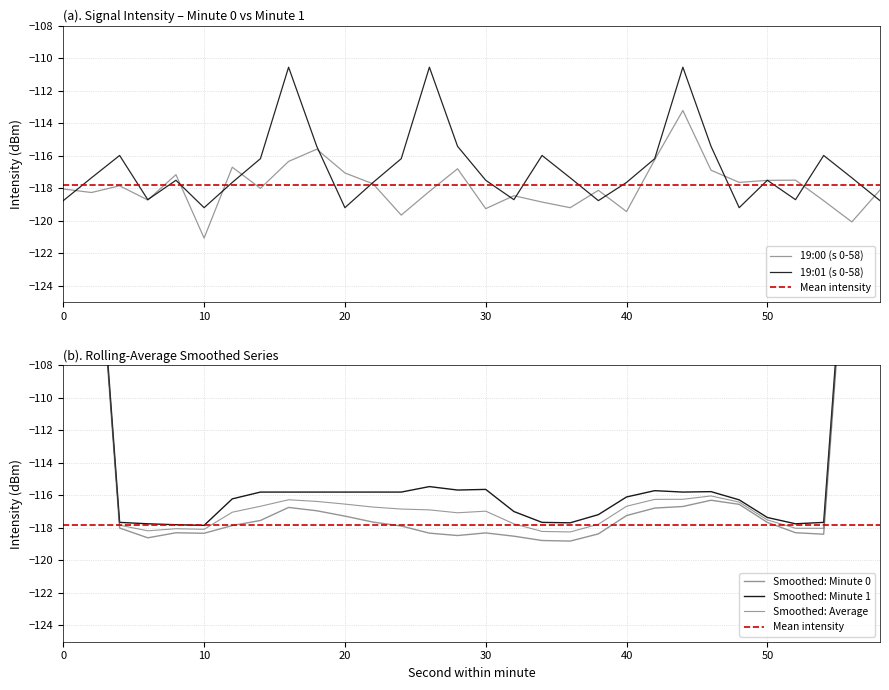

Which has a higher value, 56 or 40?

40